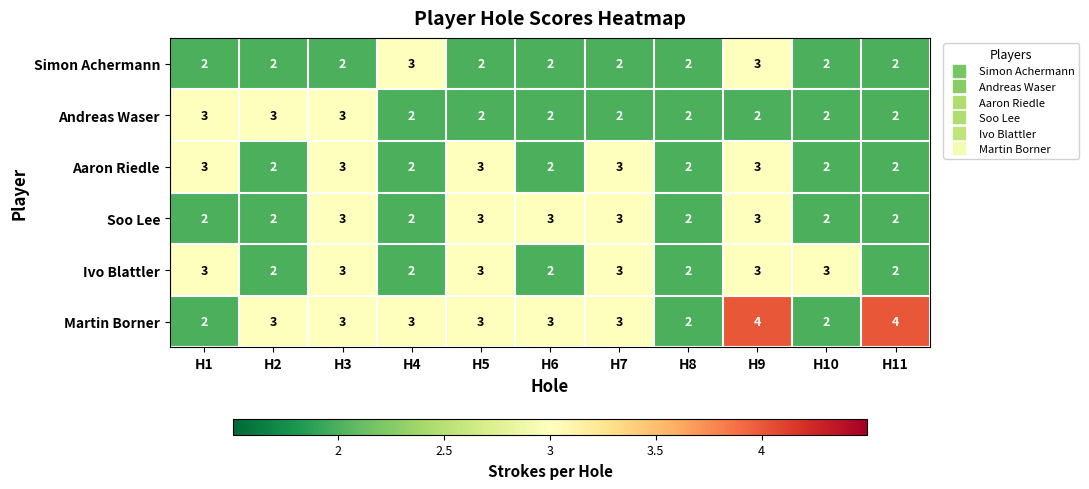

Which series has the largest range (max minus min)?

Martin Borner